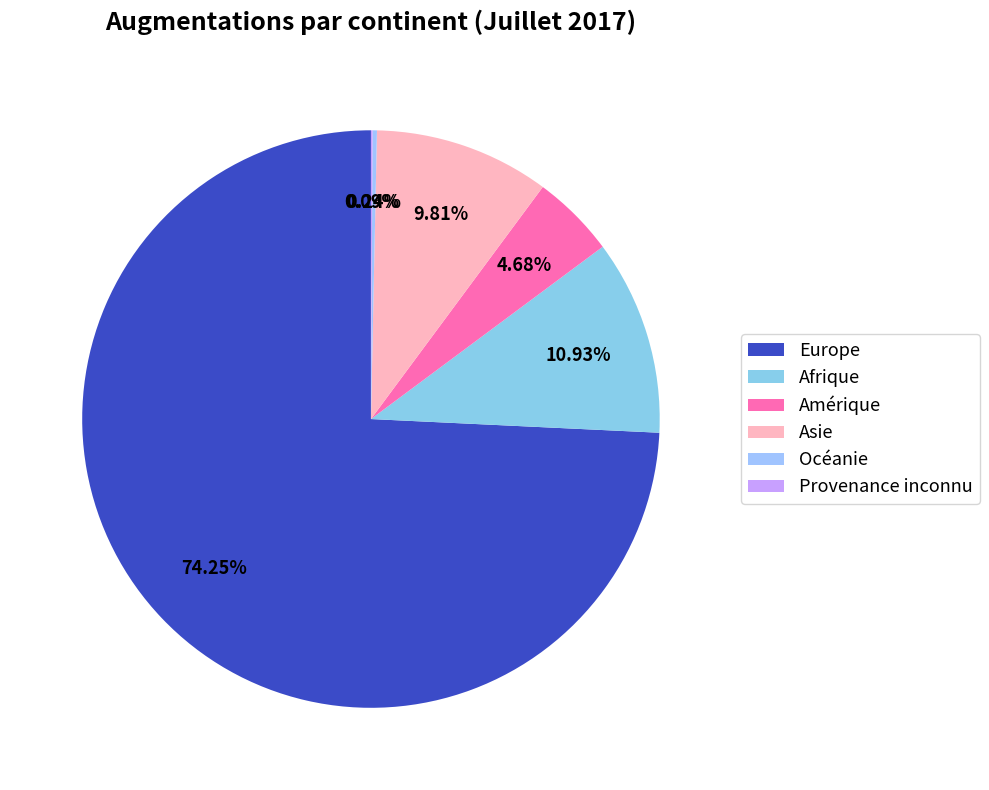

To the nearest percent, what is the combined percentage of Europe and Asie?

84%